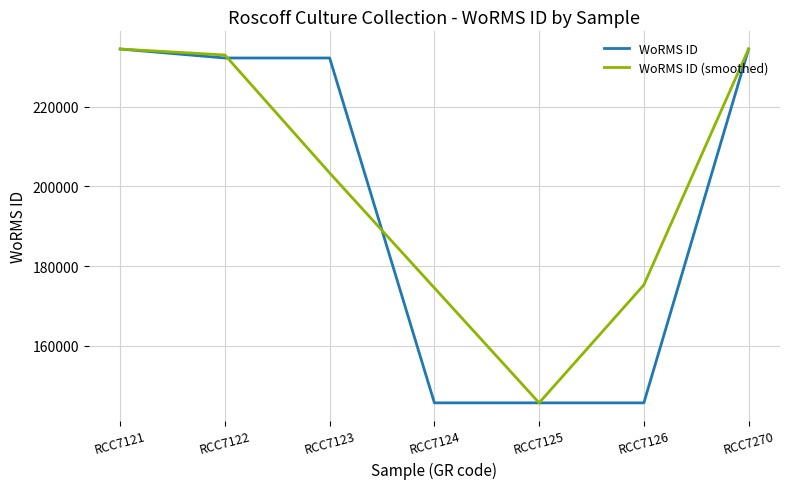

The WoRMS ID series shows 232231.0 at RCC7123. True or false?

True